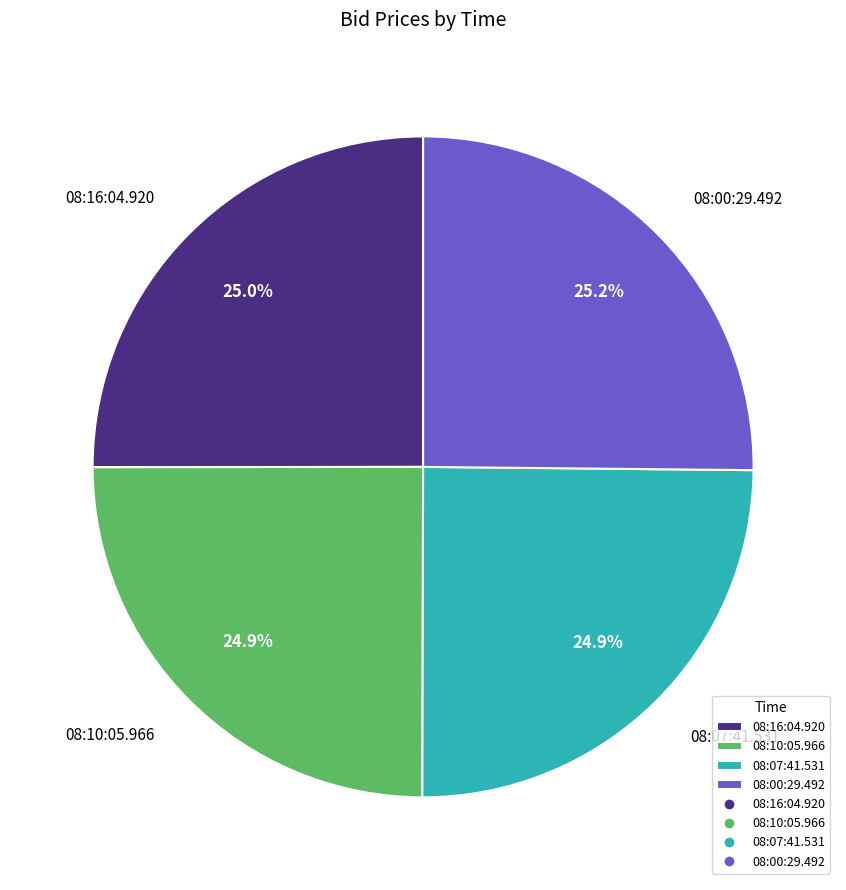

What portion of the pie excludes 08:07:41.531?

75.1%